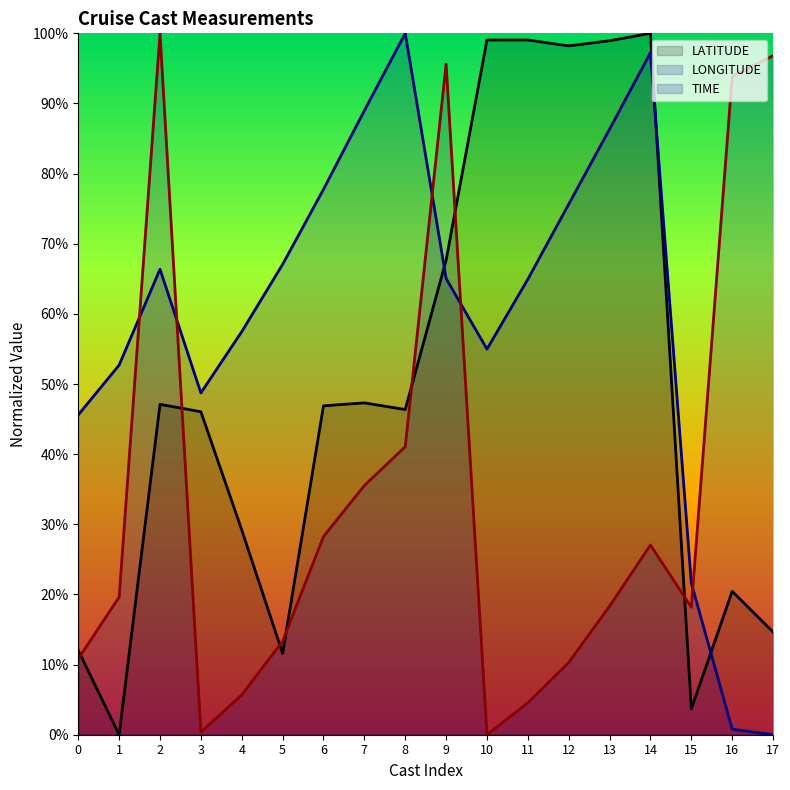

Which category has the highest value in the TIME series?

2